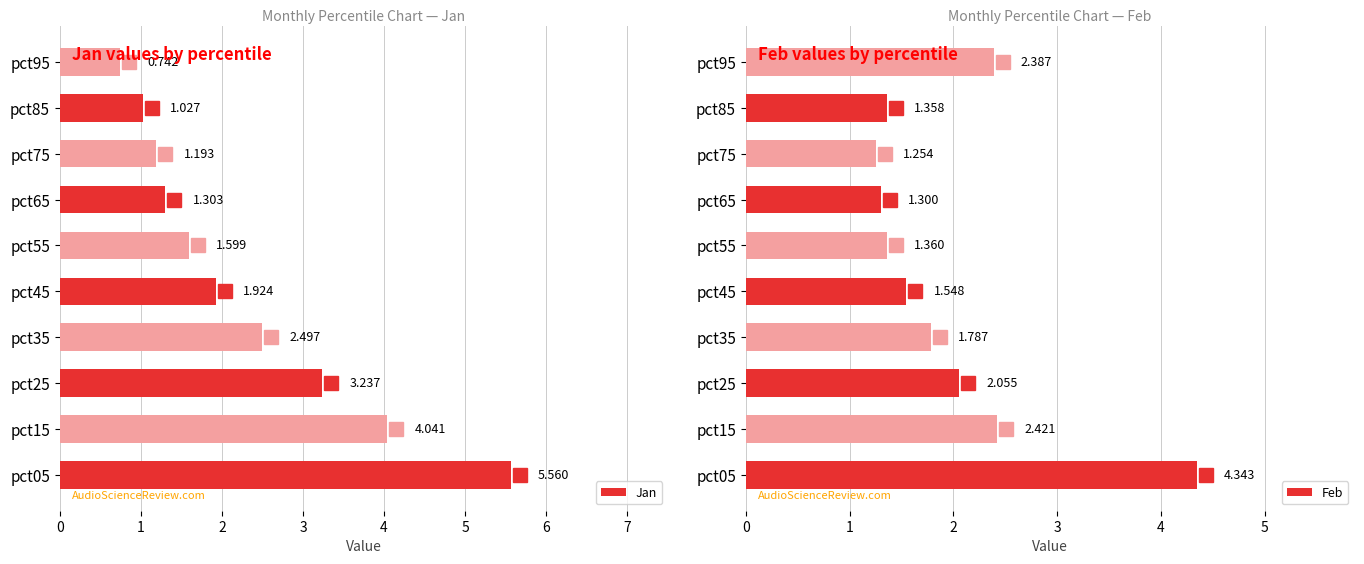

Is it true that Feb equals 4.3 at pct15?

False